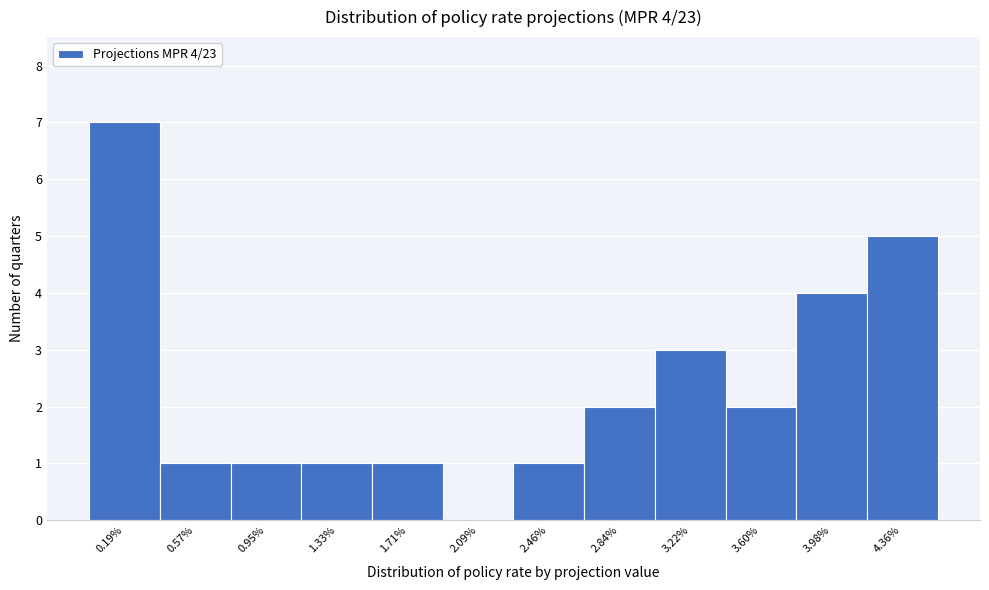

Which range on the x-axis has the tallest bar?

0.00 to 0.40